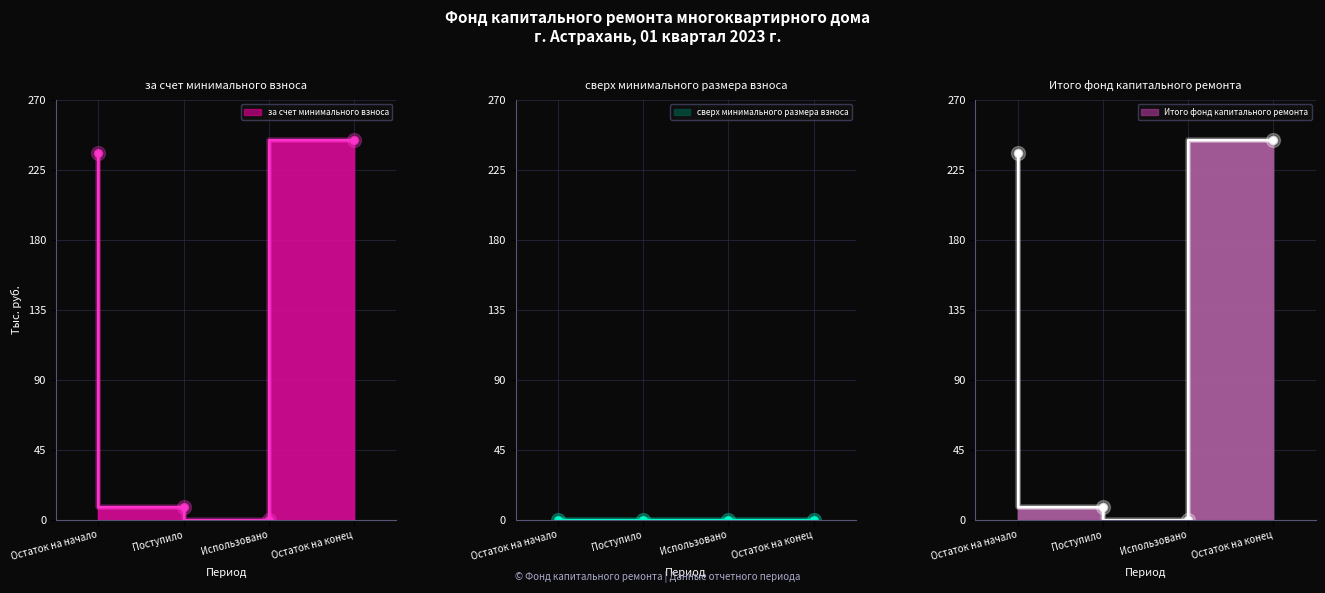

True or false: за счет минимального взноса and Итого фонд капитального ремонта intersect in this chart.

False